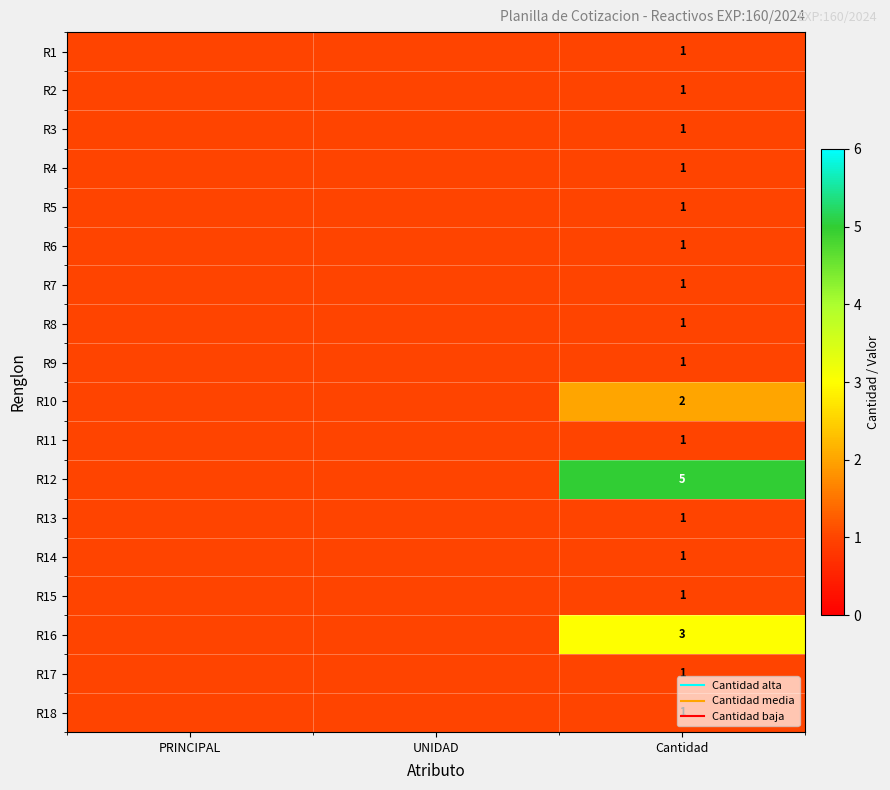

Between UNIDAD and Cantidad, which is larger?

UNIDAD